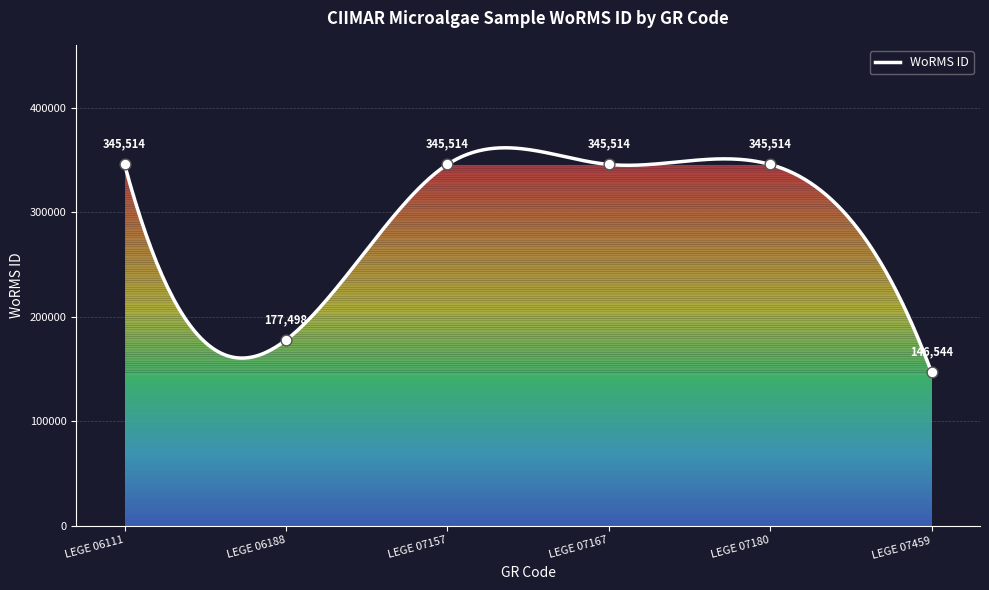

Which has a higher value, LEGE 07459 or LEGE 06111?

LEGE 06111